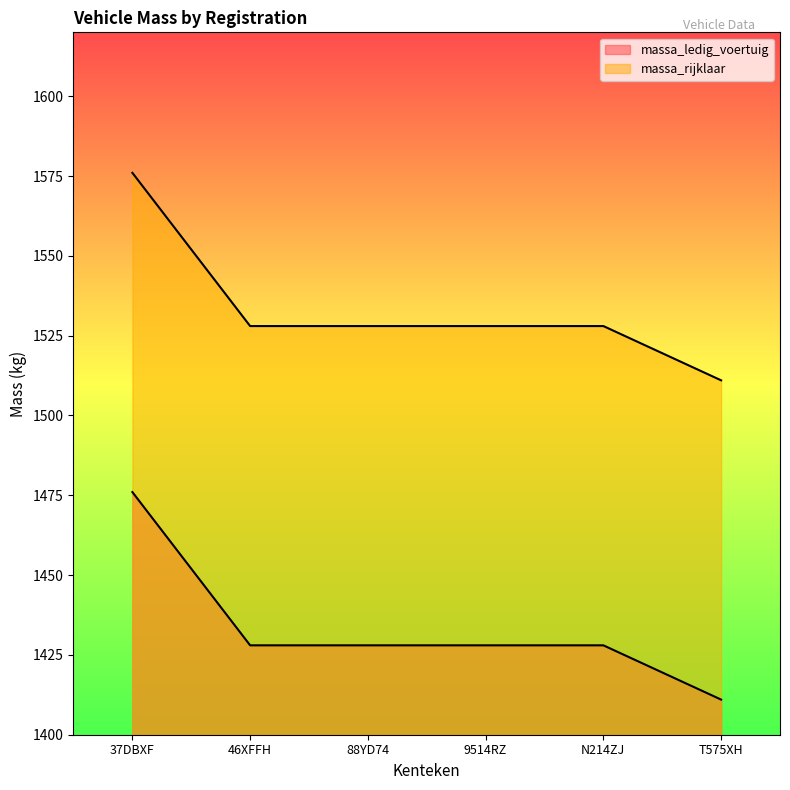

True or false: massa_rijklaar has more than 1 interior local peaks.

False